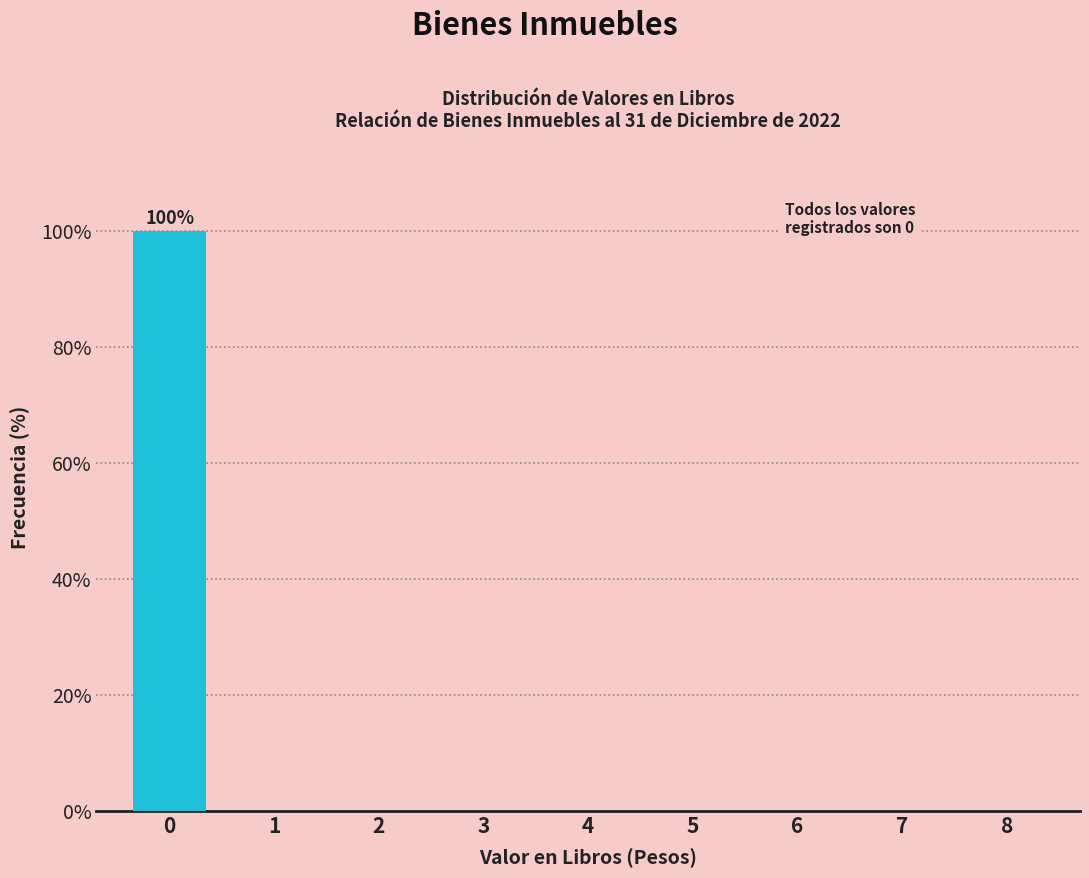

Reading right to left, extract all data points from this chart.

8=0	7=0	6=0	5=0	4=0	3=0	2=0	1=0	0=100